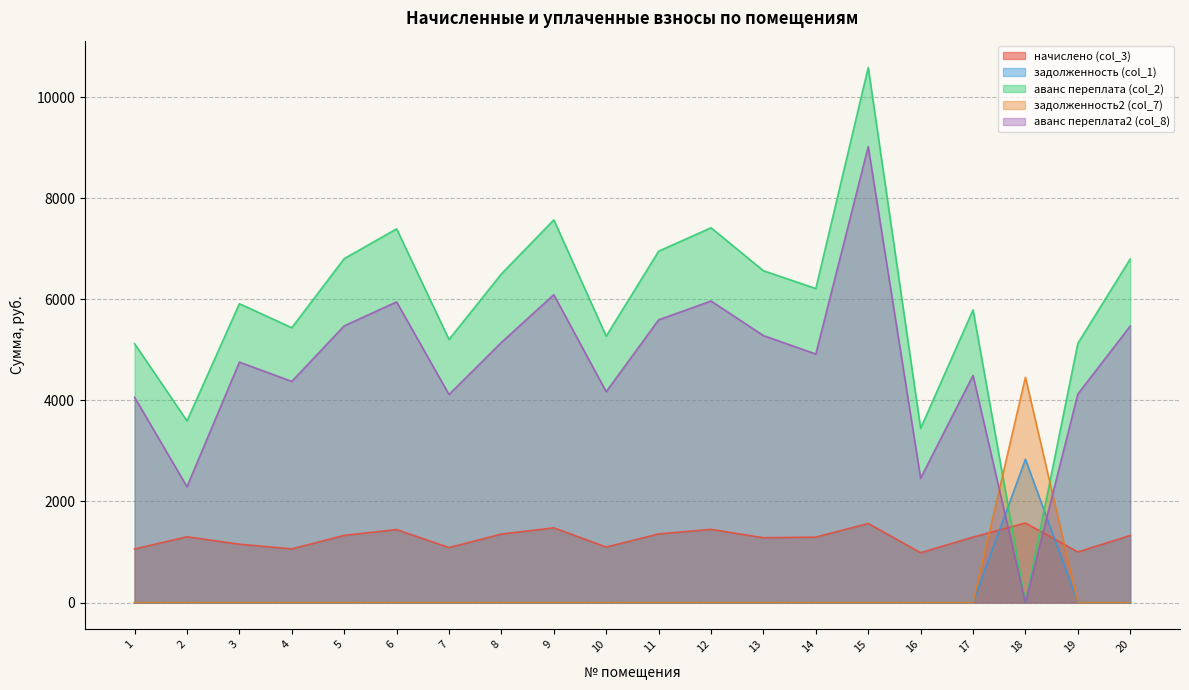

The value of аванс переплата2 (col_8) at 14 is 1132.4. True or false?

False